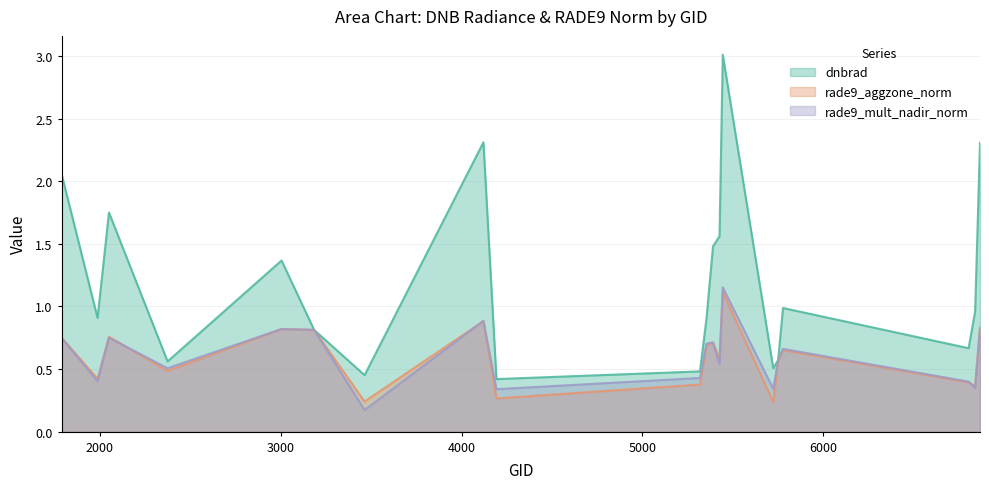

How many interior local peaks does the rade9_mult_nadir_norm series have?

6